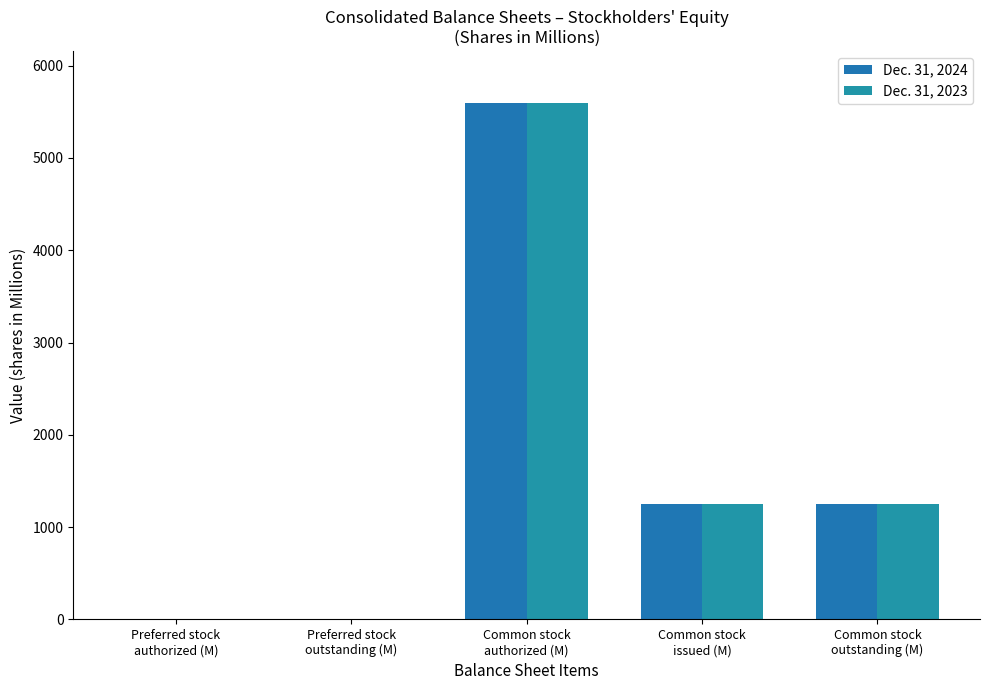

How many groups of bars are there?

5